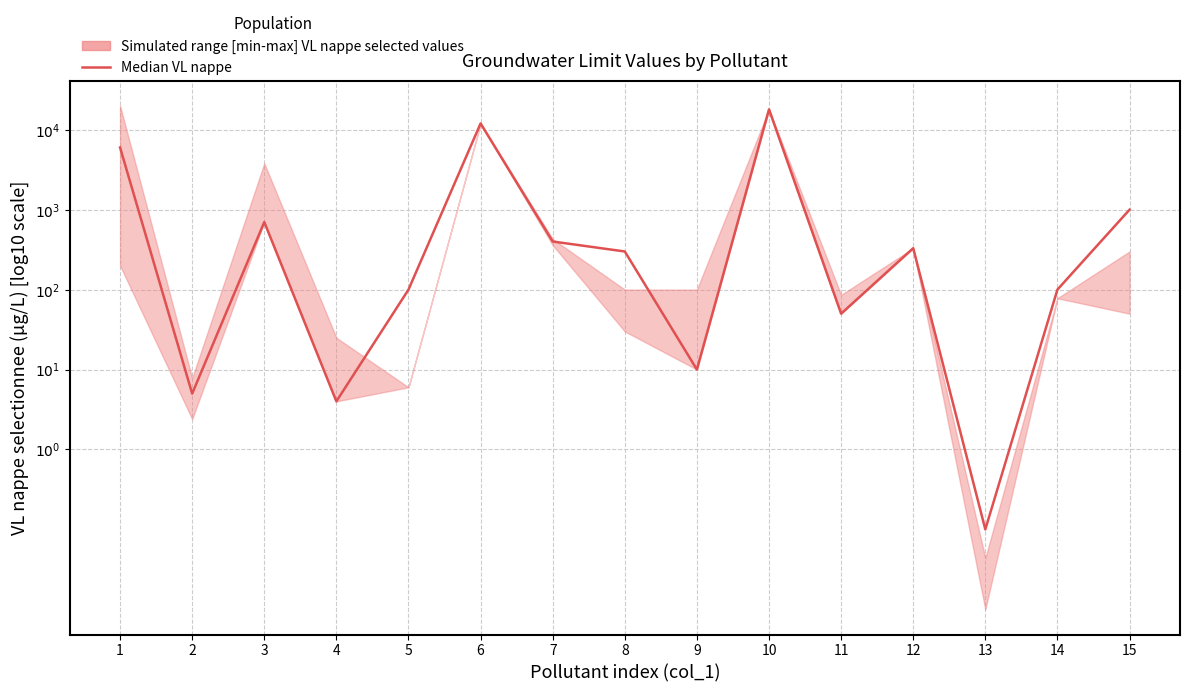

At which category does the data reach its first local valley?

2